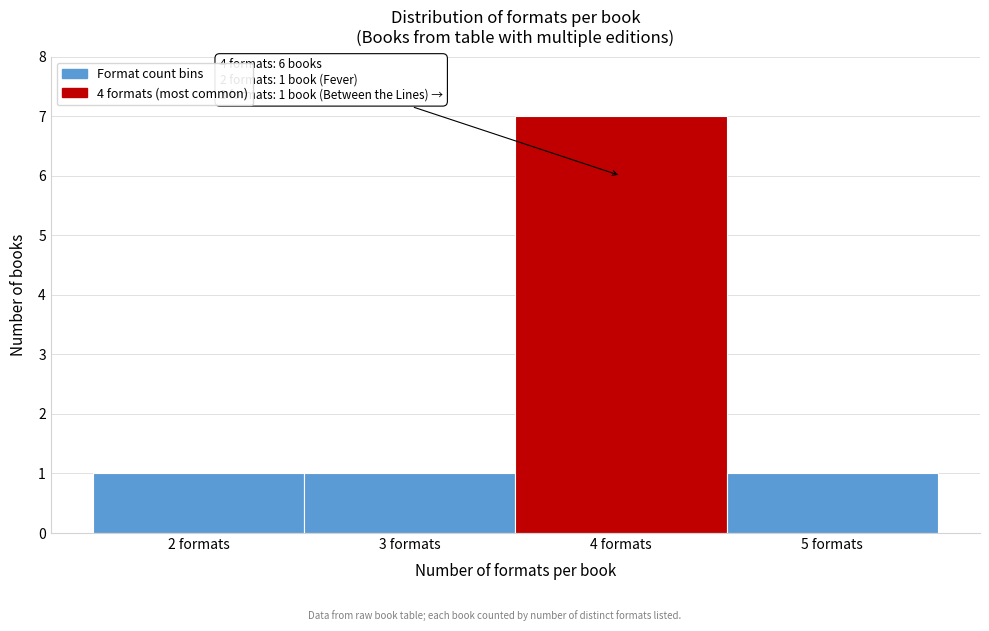

Which range on the x-axis has the tallest bar?

3.5 to 4.5